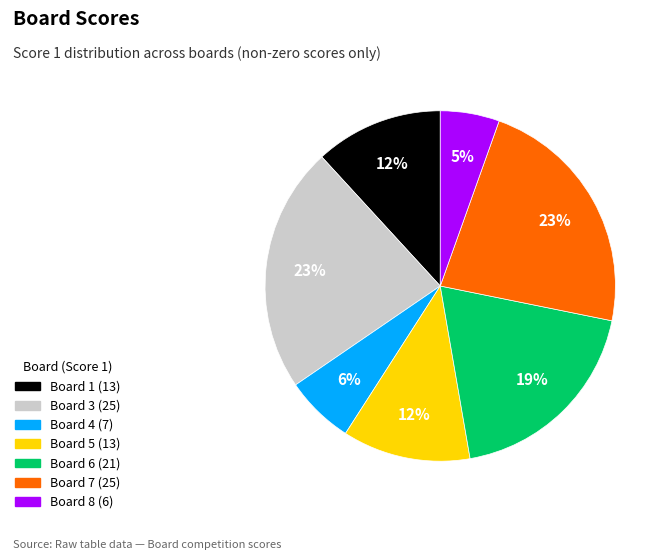

To the nearest percent, what percentage of the pie is Board 8 (6)?

5%